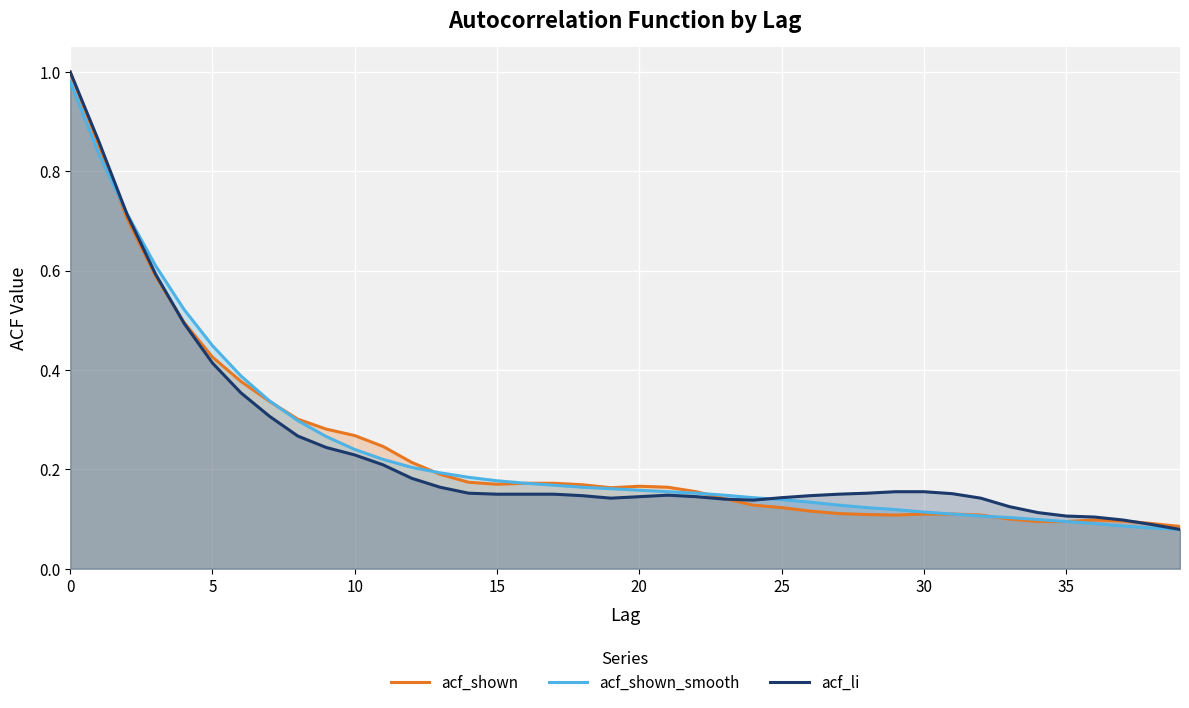

What is the minimum value for acf_shown?

0.1